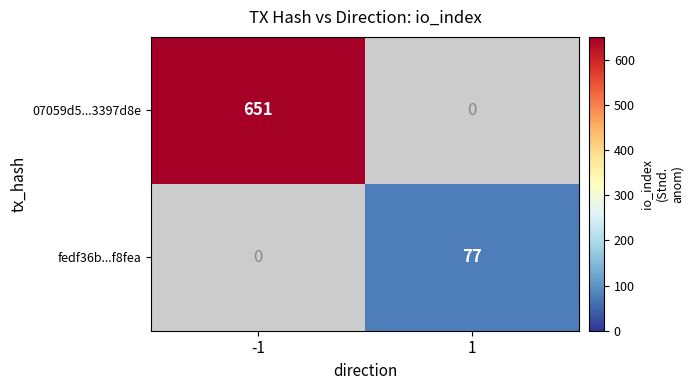

What is the sum of the 07059d5...3397d8e values at 1 and -1?

651